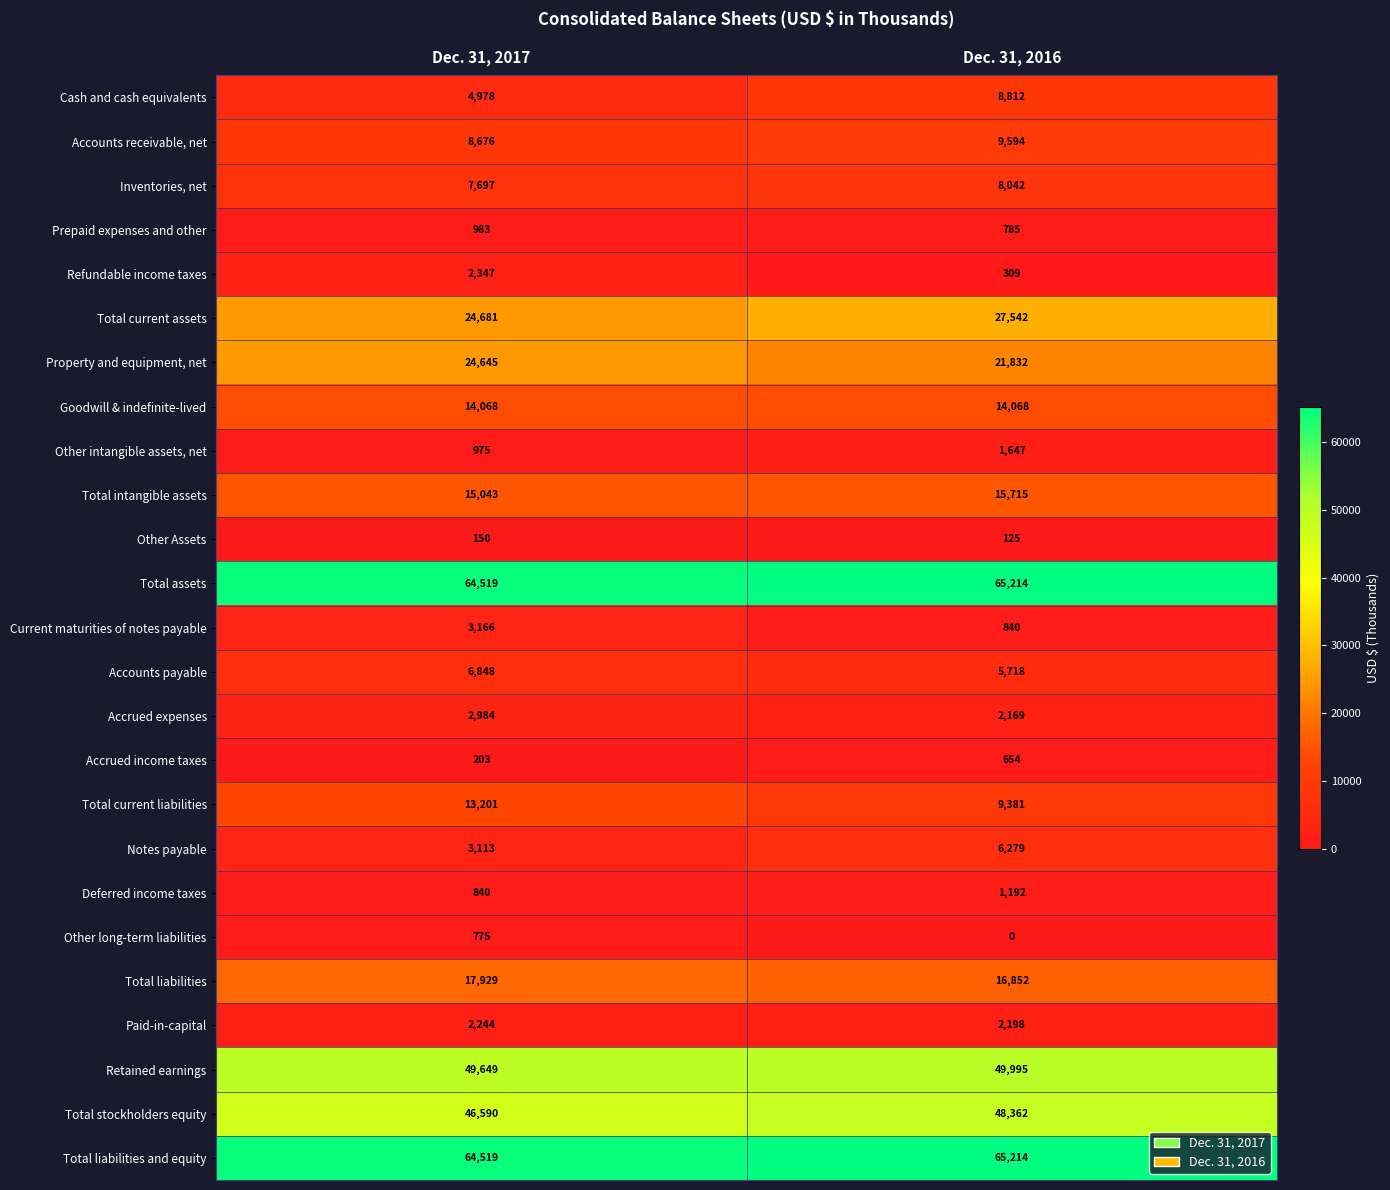

The value of Inventories, net at Dec. 31, 2016 is 8042. True or false?

True